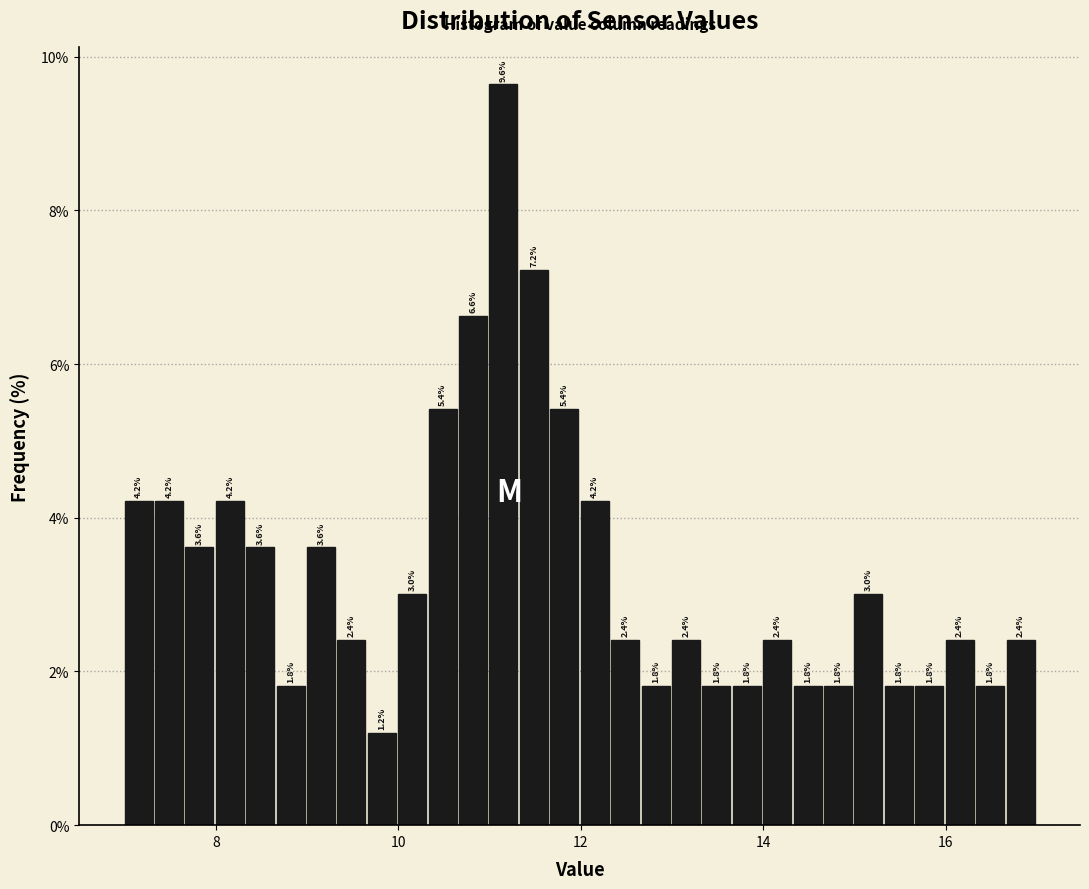

Read against the x-axis, roughly where is the centre of the tallest bar?

11.2